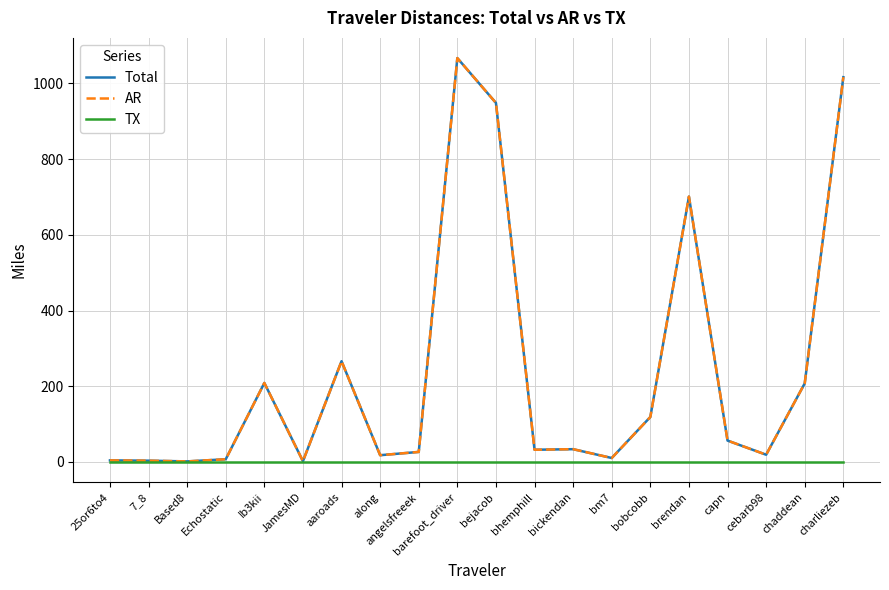

Reading right to left, list all the values displayed in this chart.

Total: charliezeb=1016.6	chaddean=207.8	cebarb98=19.2	capn=56.6	brendan=701.1	bobcobb=118.9	bm7=10.5	bickendan=33.8	bhemphill=32.3	bejacob=948.7	barefoot_driver=1067.1	angelsfreeek=26.6	along=17.9	aaroads=266.3	JamesMD=2.1	Ib3kii=208.8	Echostatic=7.2	Based8=1.5	7_8=3.5	25or6to4=4.2
AR: charliezeb=1016.6	chaddean=207.8	cebarb98=19.2	capn=56.6	brendan=701.1	bobcobb=118.9	bm7=10.5	bickendan=33.8	bhemphill=32.3	bejacob=948.7	barefoot_driver=1067.1	angelsfreeek=26.6	along=17.9	aaroads=266.3	JamesMD=2.1	Ib3kii=208.8	Echostatic=7.2	Based8=1.5	7_8=3.5	25or6to4=4.2
TX: charliezeb=0.0	chaddean=0.0	cebarb98=0.0	capn=0.0	brendan=0.0	bobcobb=0.0	bm7=0.0	bickendan=0.0	bhemphill=0.0	bejacob=0.0	barefoot_driver=0.0	angelsfreeek=0.0	along=0.0	aaroads=0.0	JamesMD=0.0	Ib3kii=0.0	Echostatic=0.0	Based8=0.0	7_8=0.0	25or6to4=0.0